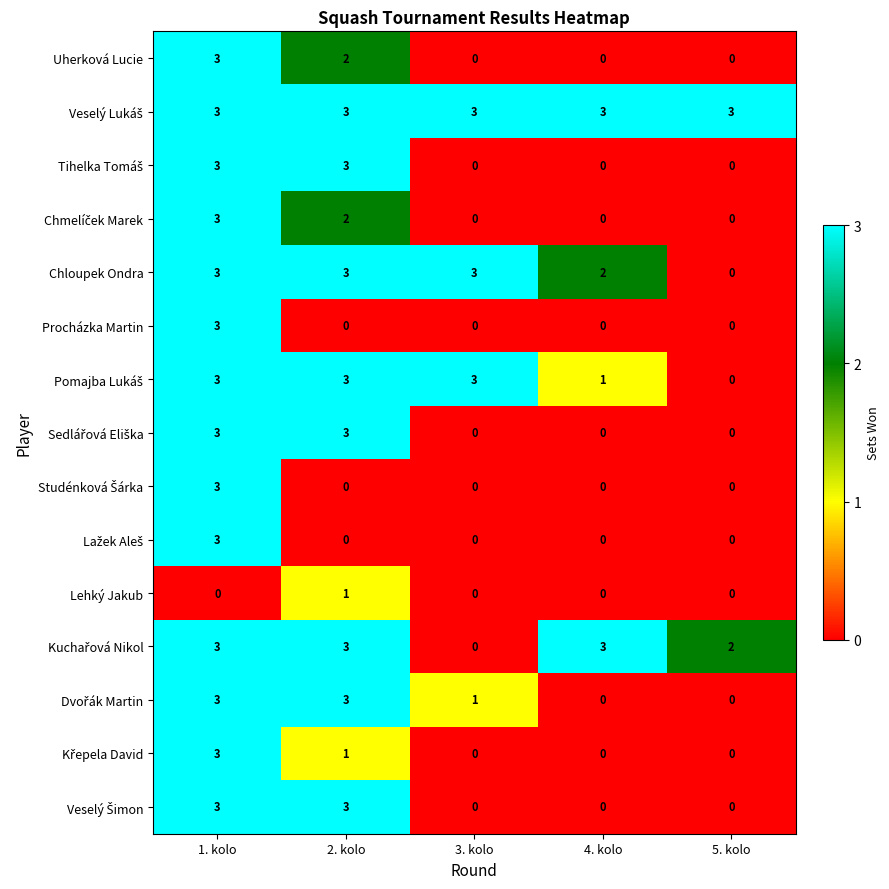

What is the total value across all series at 2. kolo?

30